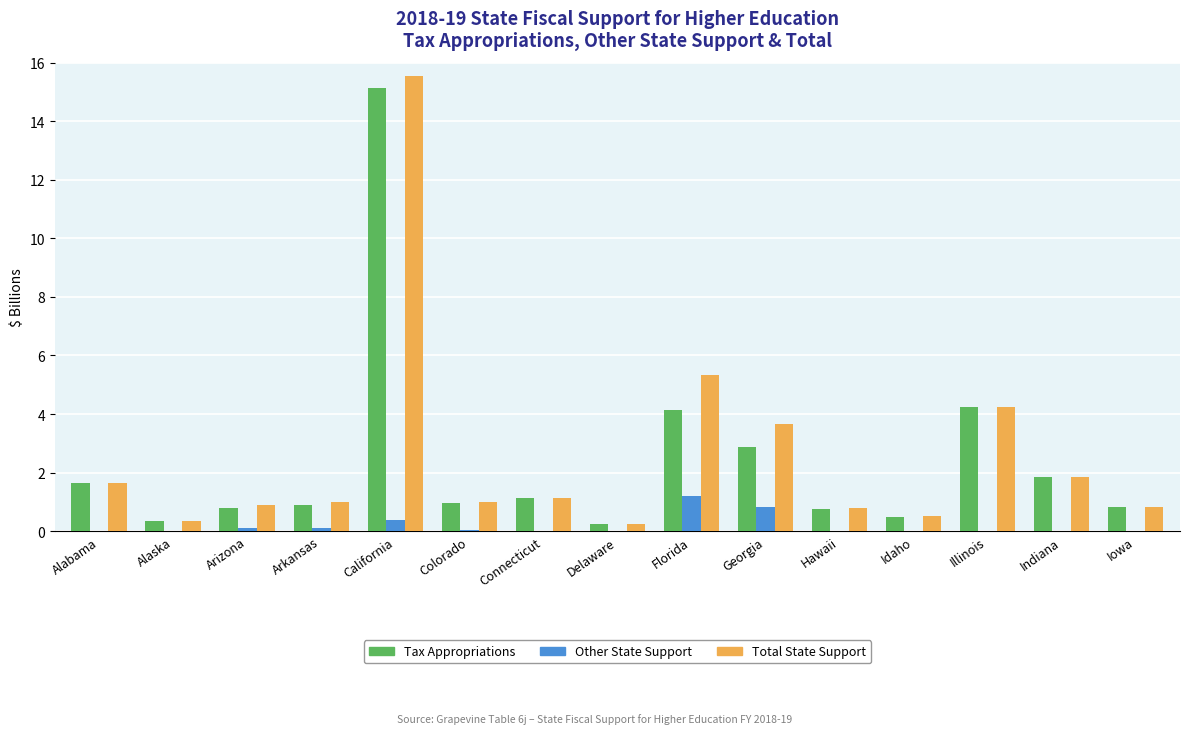

At which category is the sum across all series the highest?

California